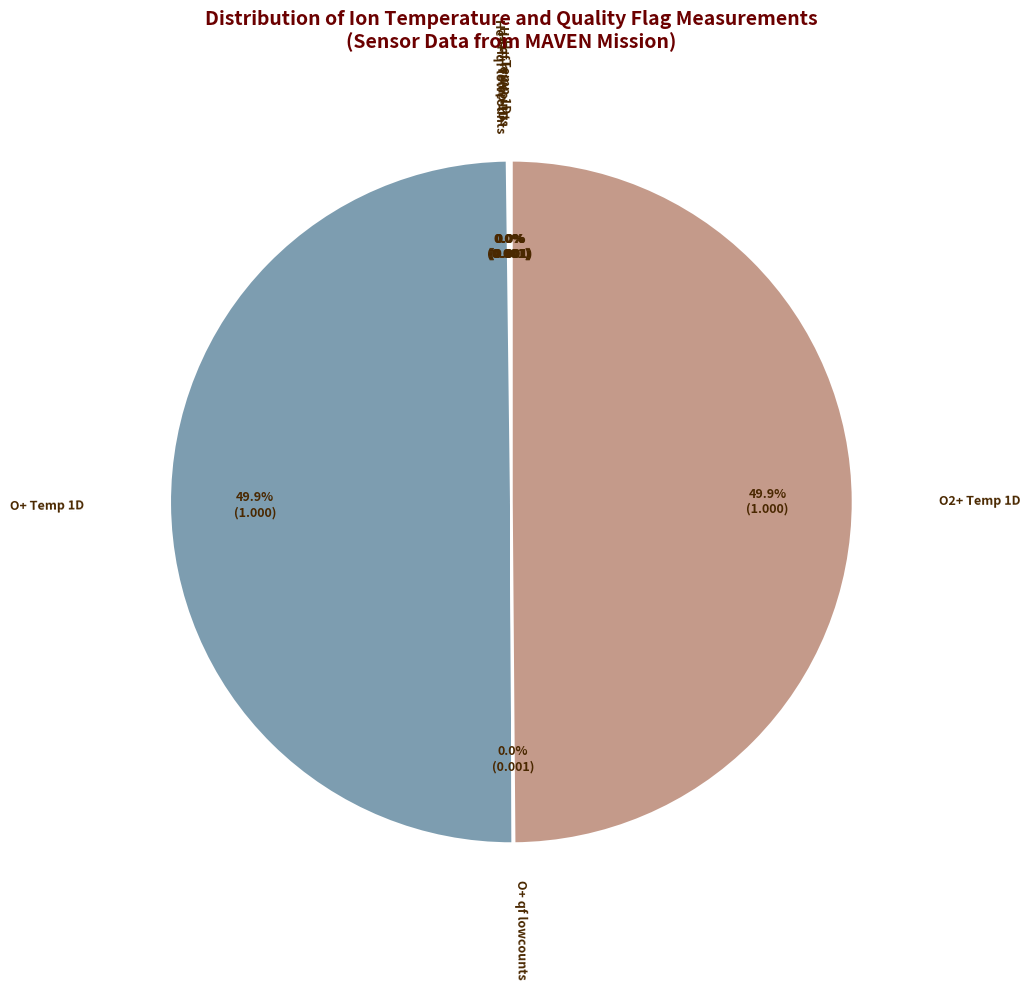

Rank the categories by value from highest to lowest.

O+ Temp 1D, O2+ Temp 1D, H+ Temp 1D, H+ qf lowcounts, He++ Temp 1D, He++ qf lowcounts, O+ qf lowcounts